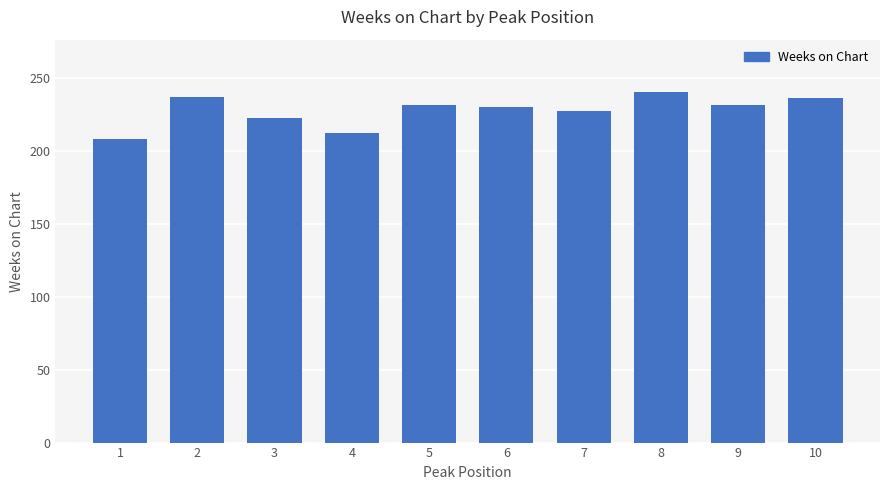

Which has a higher value, 4 or 10?

10